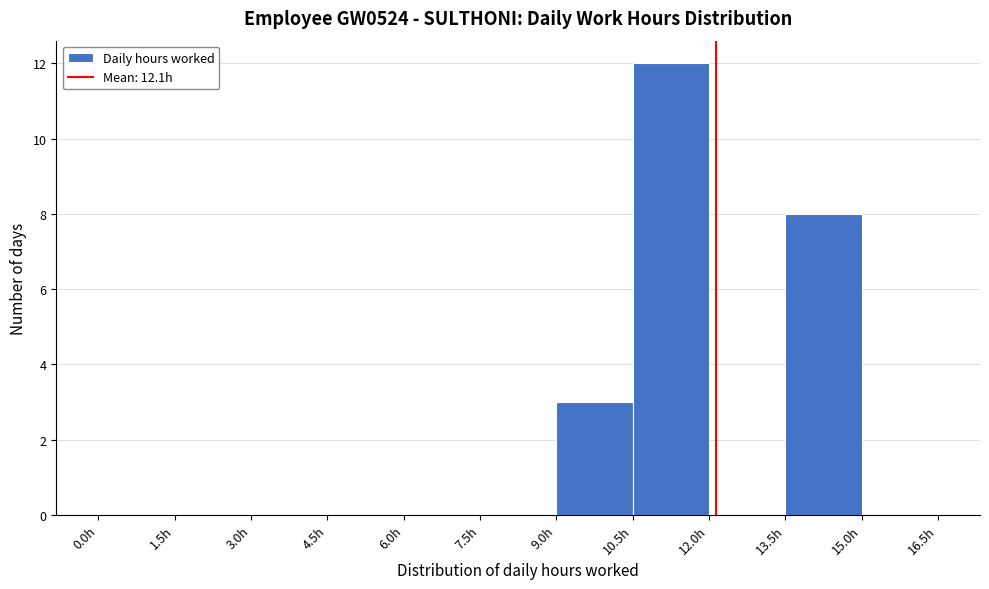

Over which range of the x-axis is the bar tallest?

10.5 to 12.0